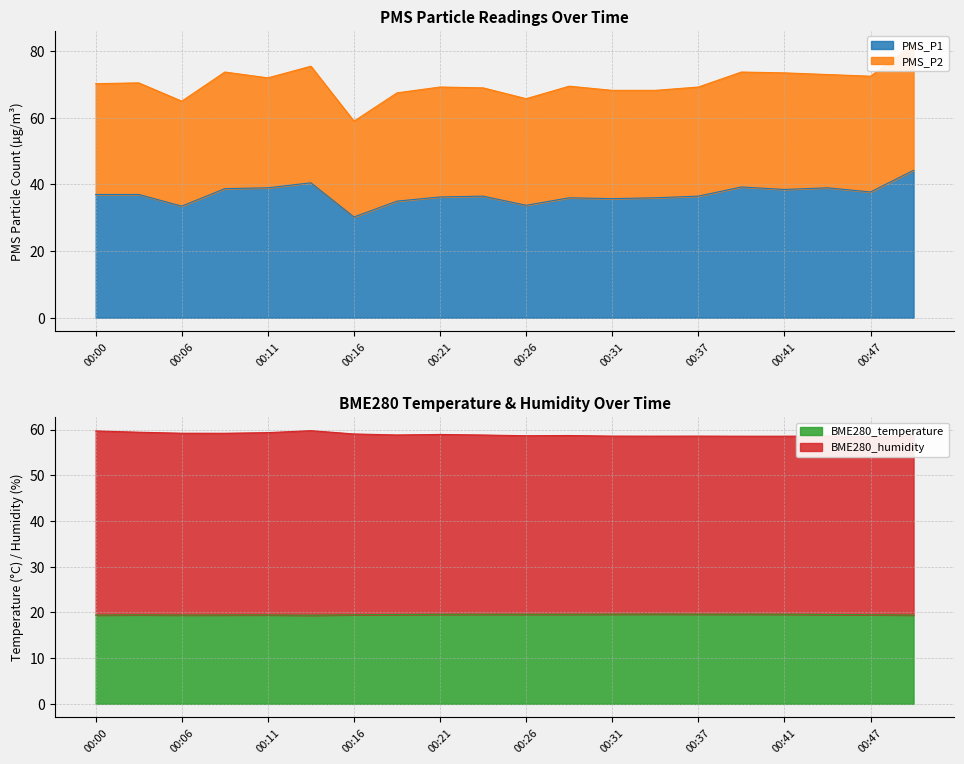

The value of BME280_temperature at 00:41 is 19.6. True or false?

True